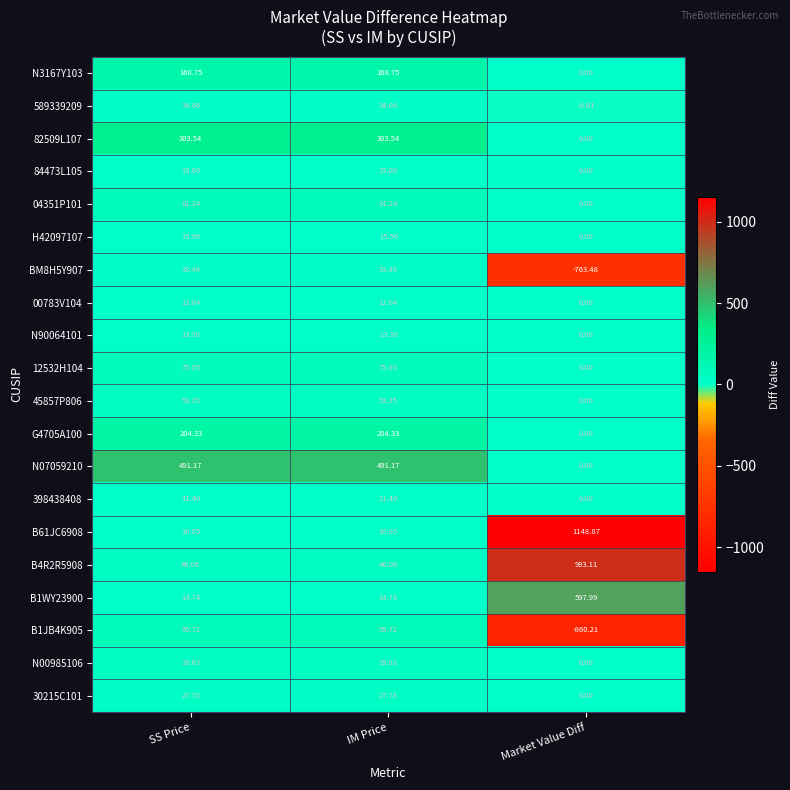

Is the value of 589339209 at IM Price greater than the value of 84473L105 at Market Value Diff?

Yes